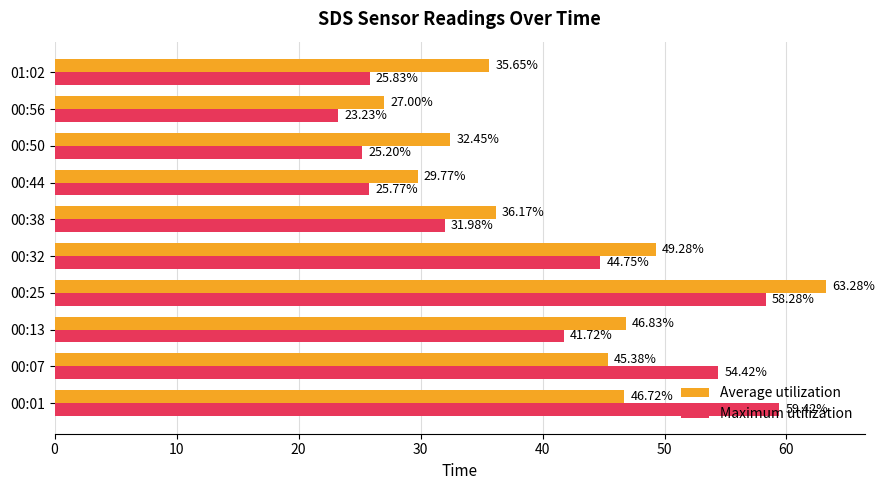

Rank the categories by Maximum utilization value from highest to lowest.

00:01, 00:25, 00:07, 00:32, 00:13, 00:38, 01:02, 00:44, 00:50, 00:56